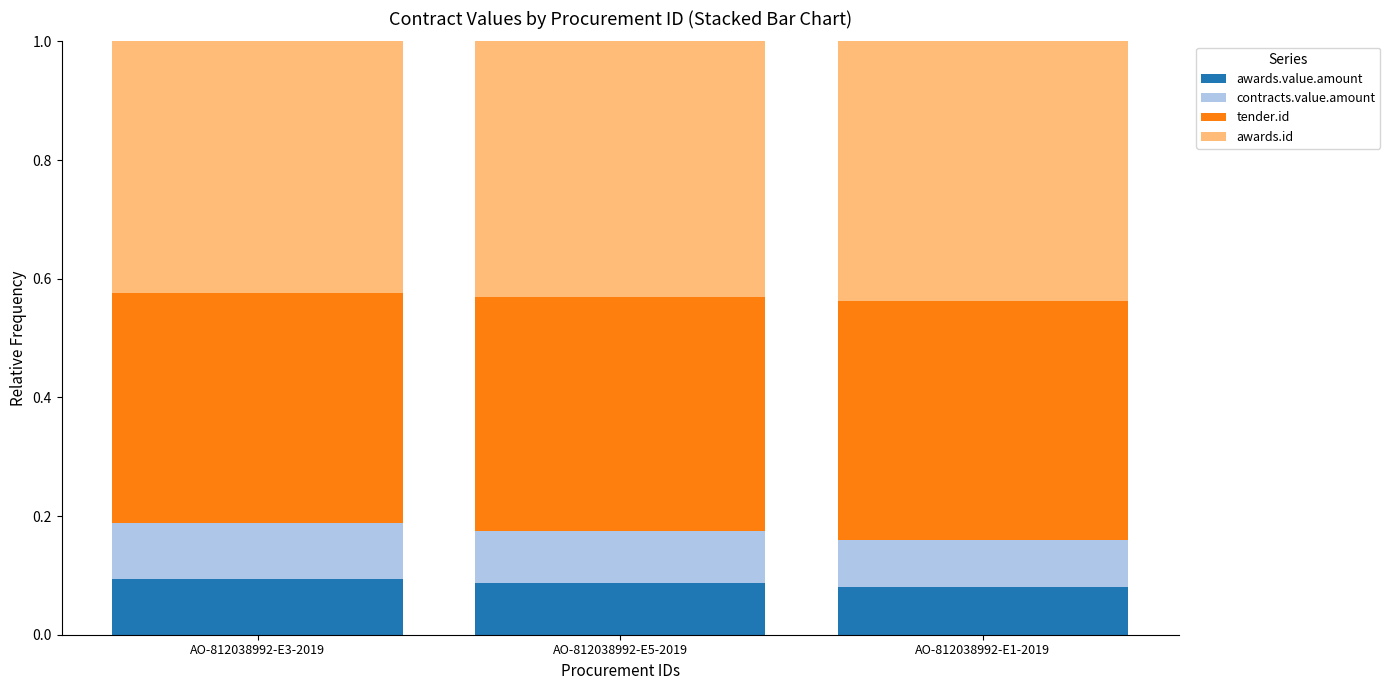

What is the total value across all series at AO-812038992-E5-2019?

1.0